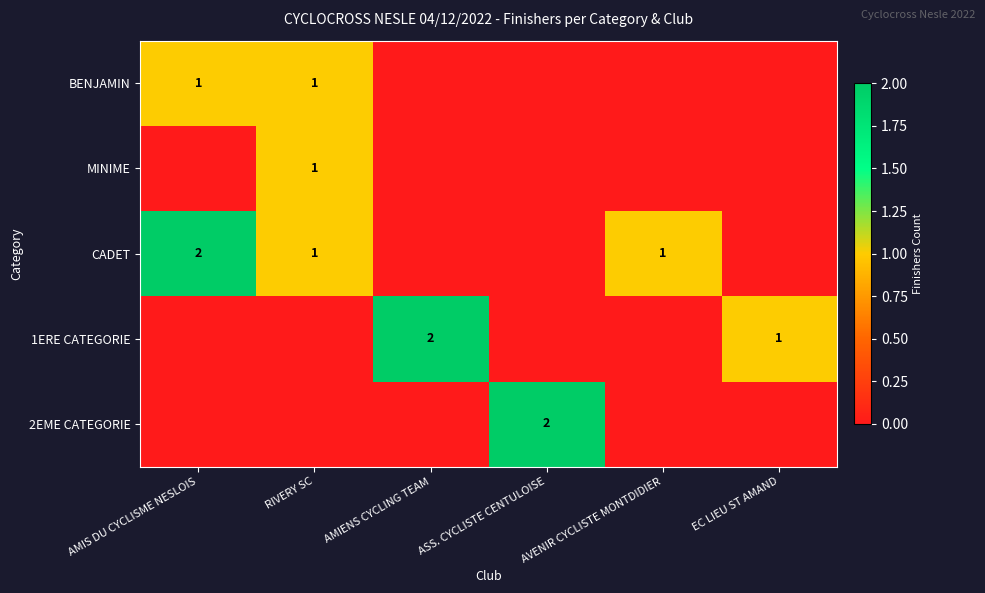

Is it true that CADET equals 1 at RIVERY SC?

True